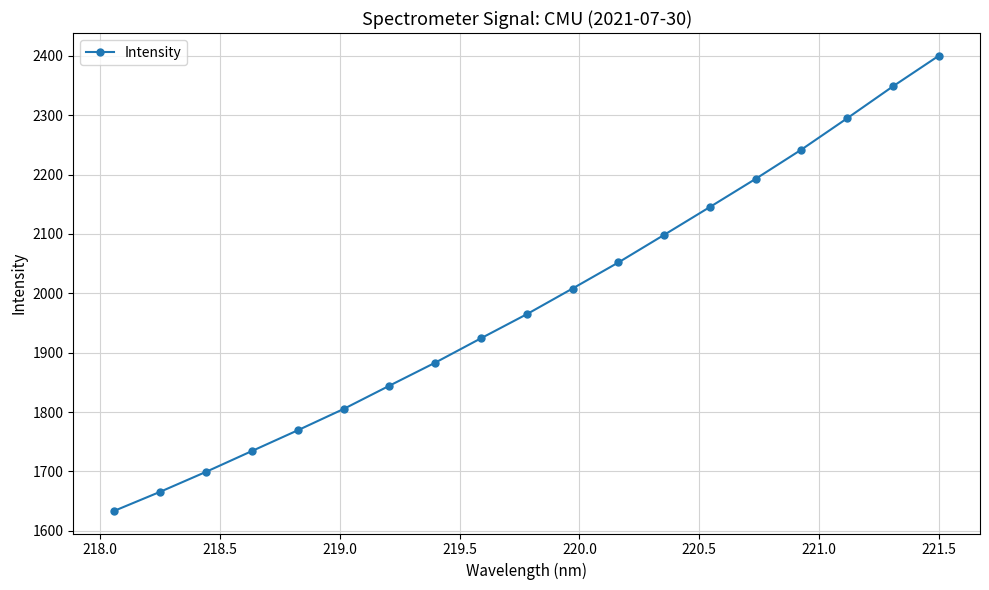

What is the sum of all values?

37706.2